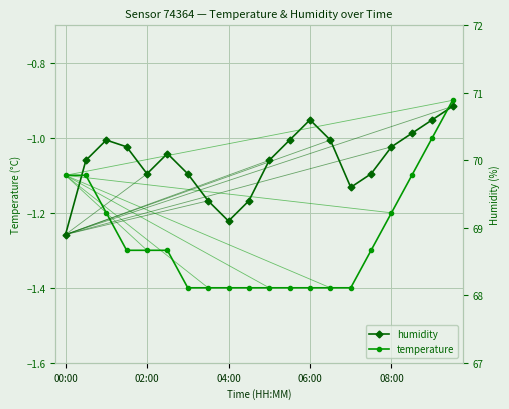

Between 14 and 15, which is larger?

15